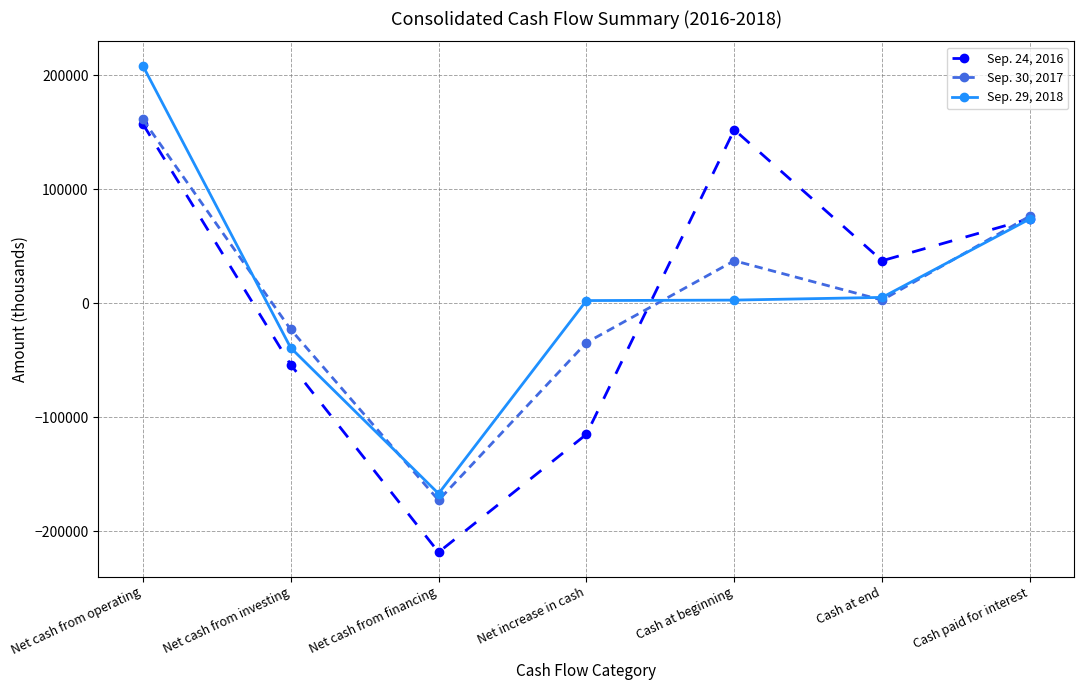

Where does the Sep. 24, 2016 series first go above 37341?

Net cash from operating